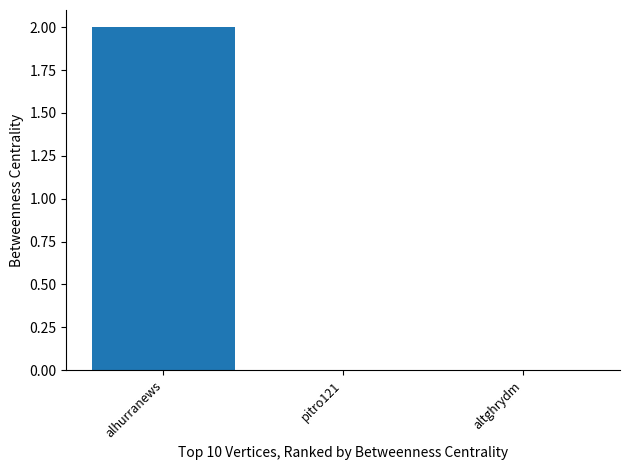

What is the sum of the values at altghrydm and alhurranews?

2